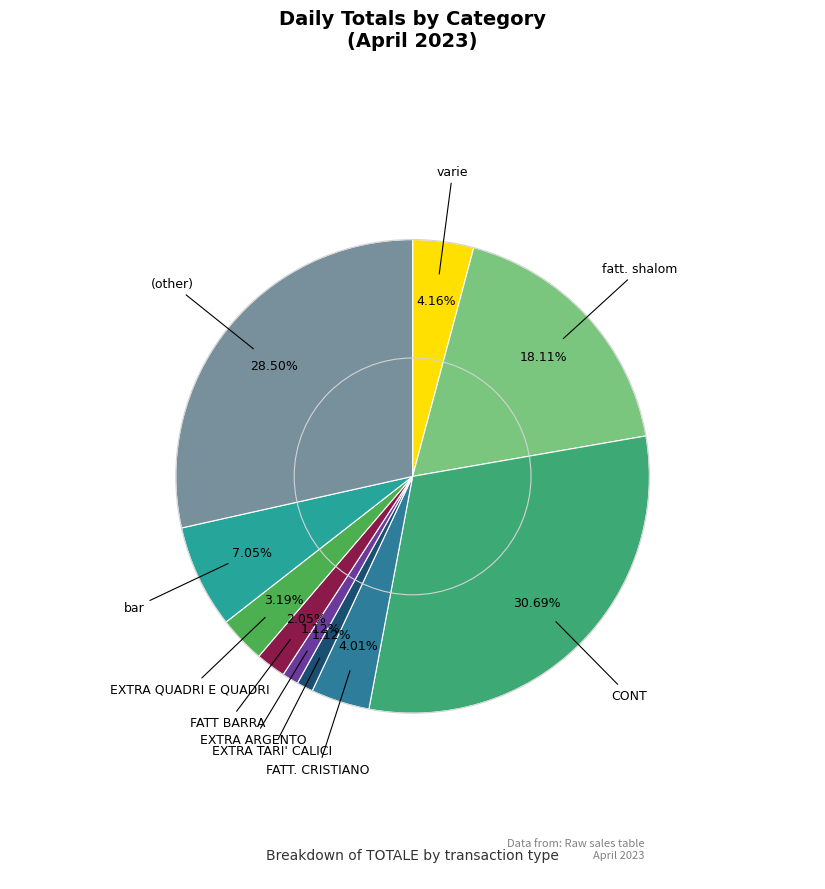

How many slices are in this pie chart?

10